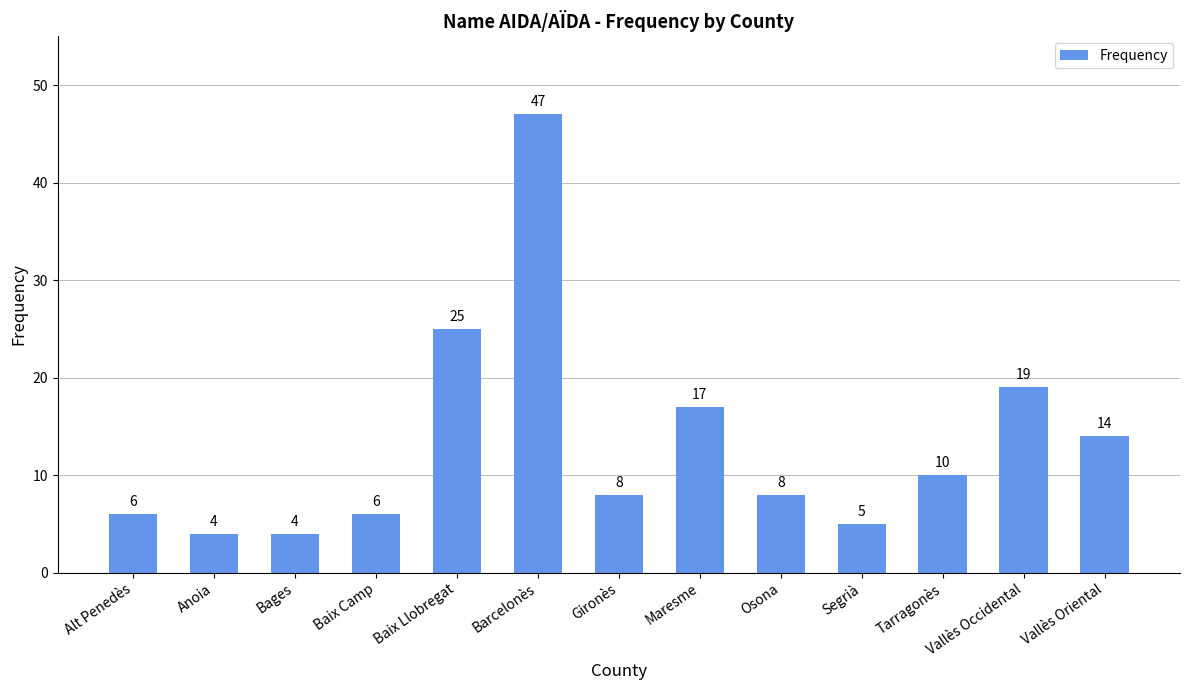

Read the value at Gironès, to the nearest 10.

10